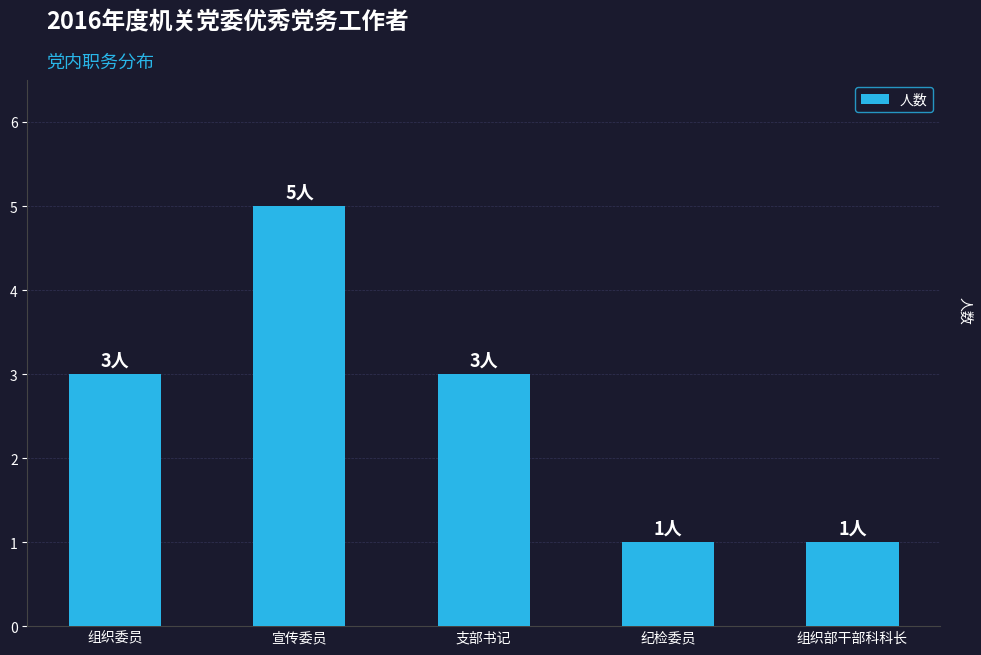

What is the value of the 4th bar from the left?

1